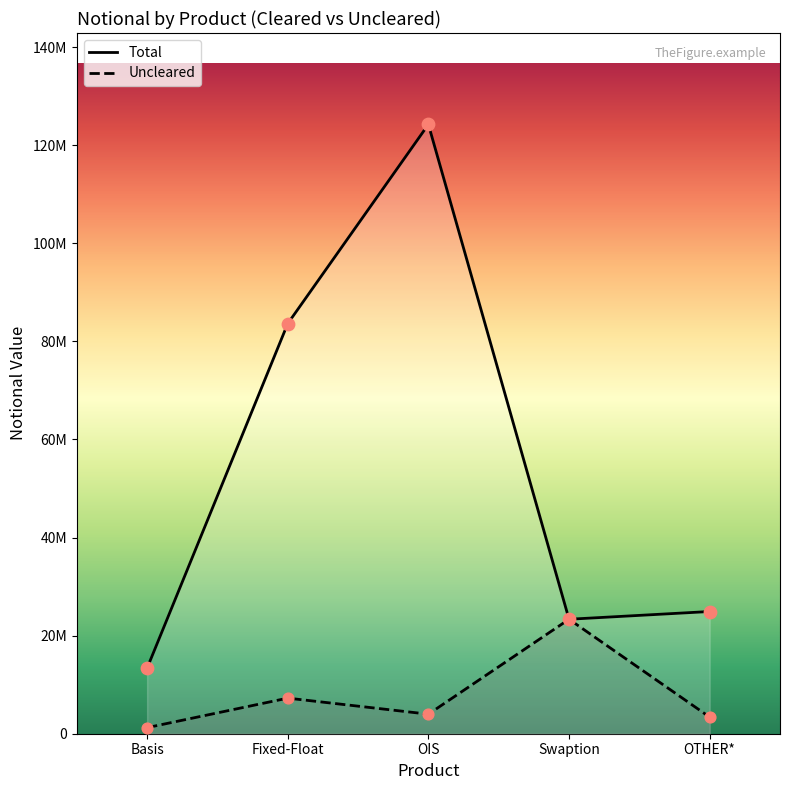

Is the value of Uncleared at Fixed-Float greater than the value of Total at Basis?

No